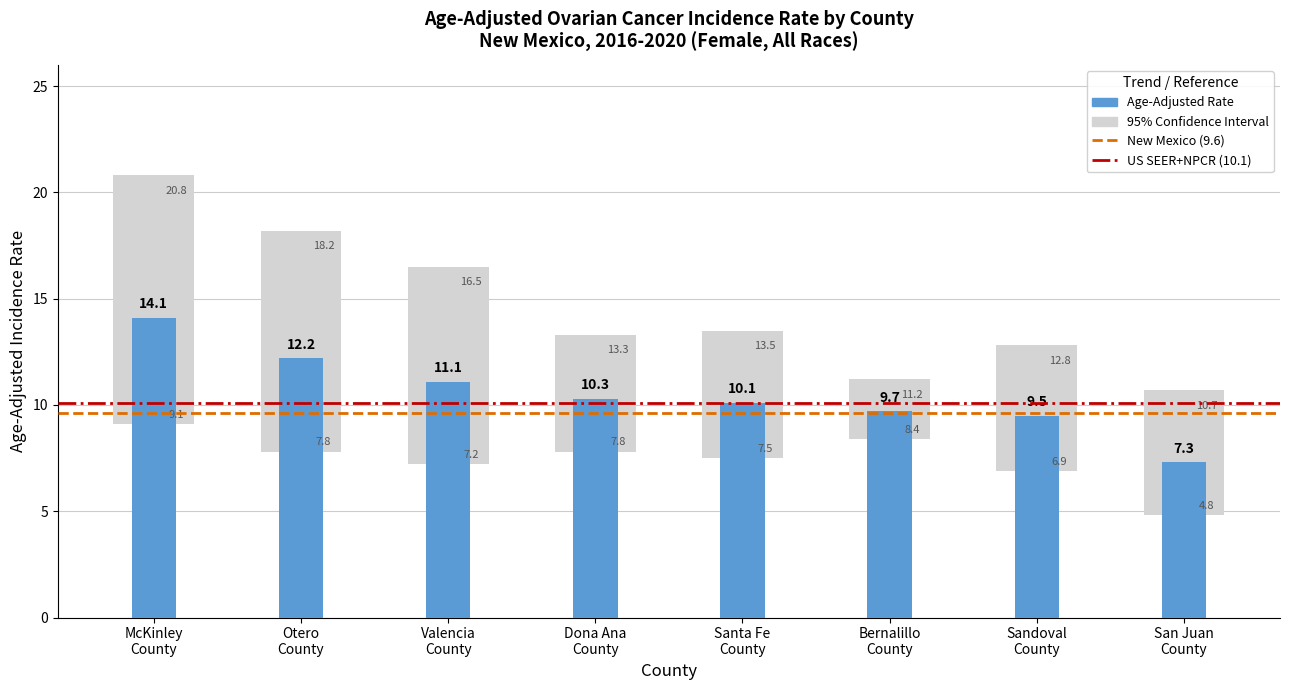

What is the label of the 3rd bar from the left?

Valencia County